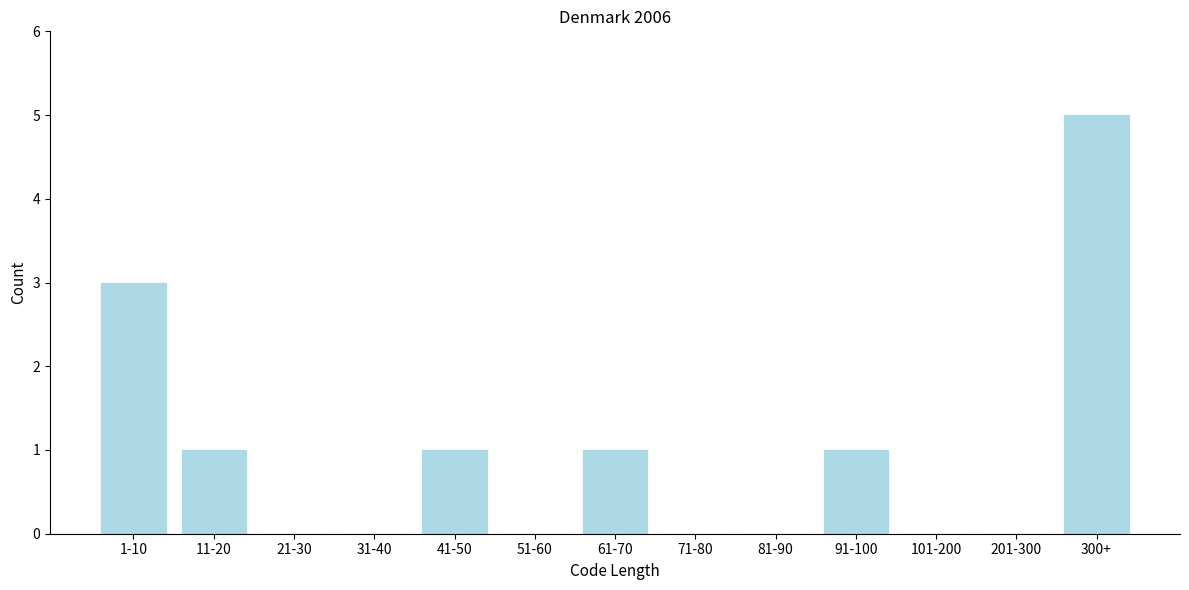

Reading left to right, list all the values displayed in this chart.

1-10=3	11-20=1	21-30=0	31-40=0	41-50=1	51-60=0	61-70=1	71-80=0	81-90=0	91-100=1	101-200=0	201-300=0	300+=5